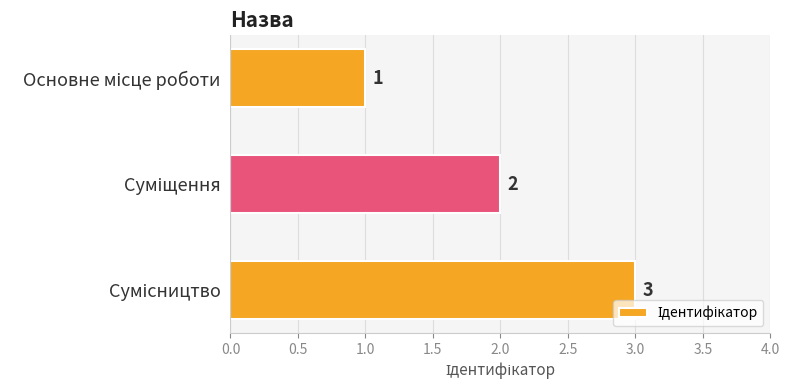

What is the sum of all values?

6